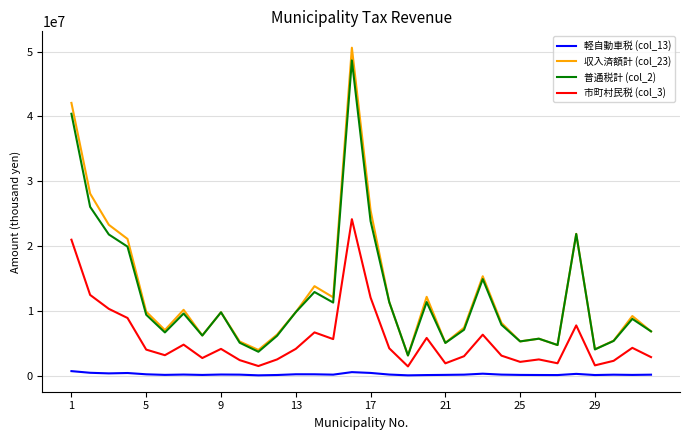

True or false: 収入済額計 (col_23) and 軽自動車税 (col_13) cross at least once.

False